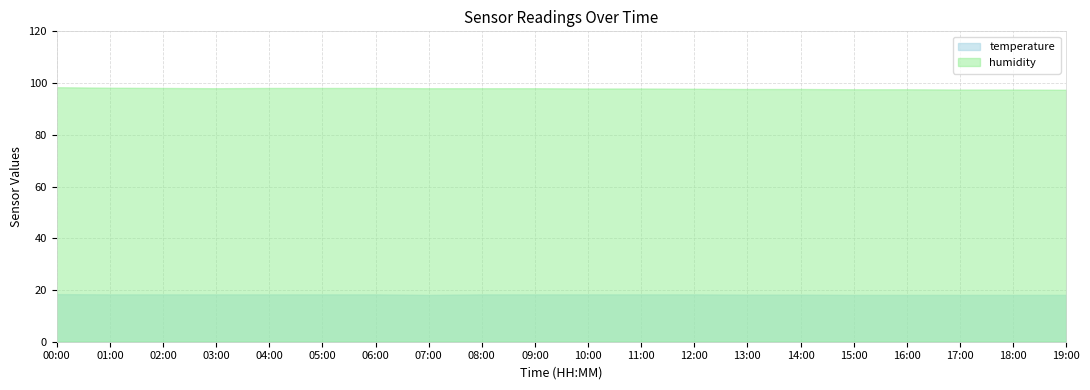

Count the temperature values in the range 18 to 19.

20